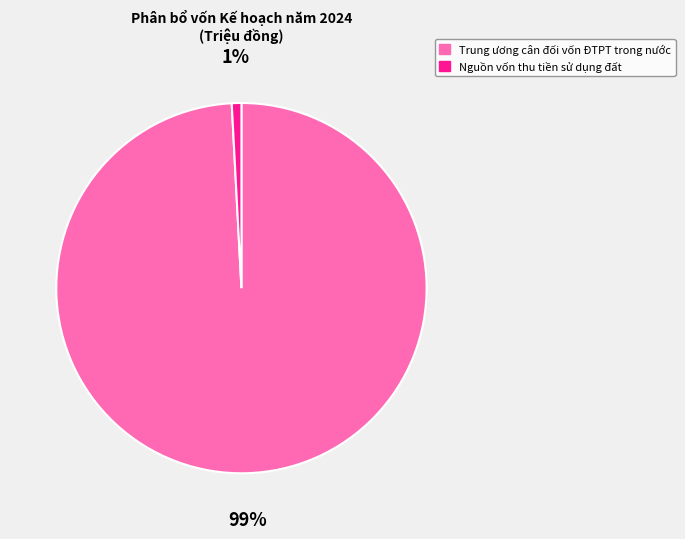

To the nearest percent, what portion does Nguồn vốn thu tiền sử dụng đất represent?

1%